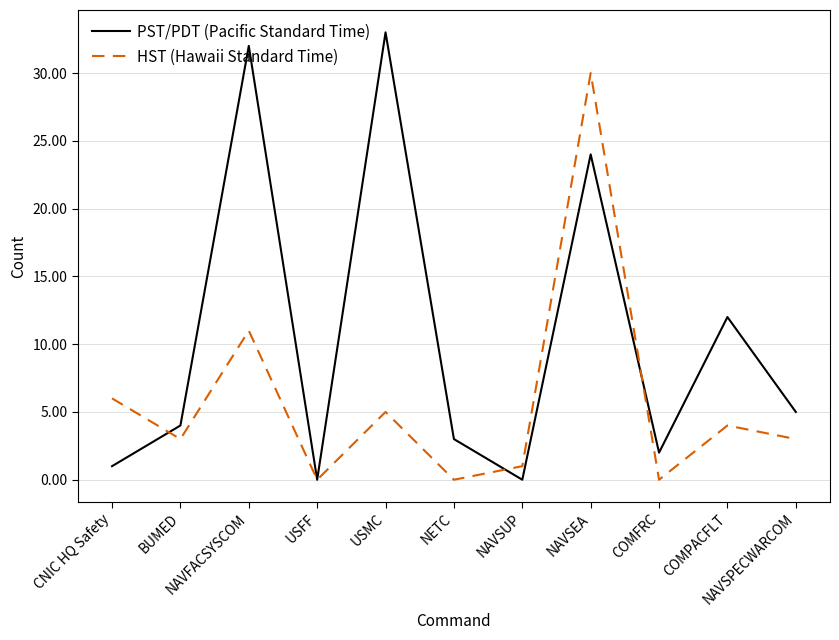

Is it true that HST (Hawaii Standard Time) equals 0 at NETC?

True